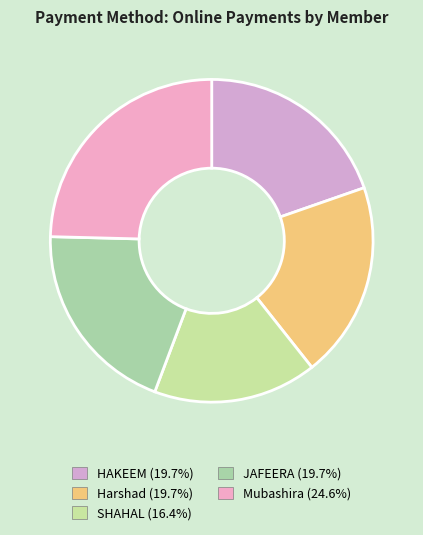

What is the smallest slice in the pie chart?

SHAHAL